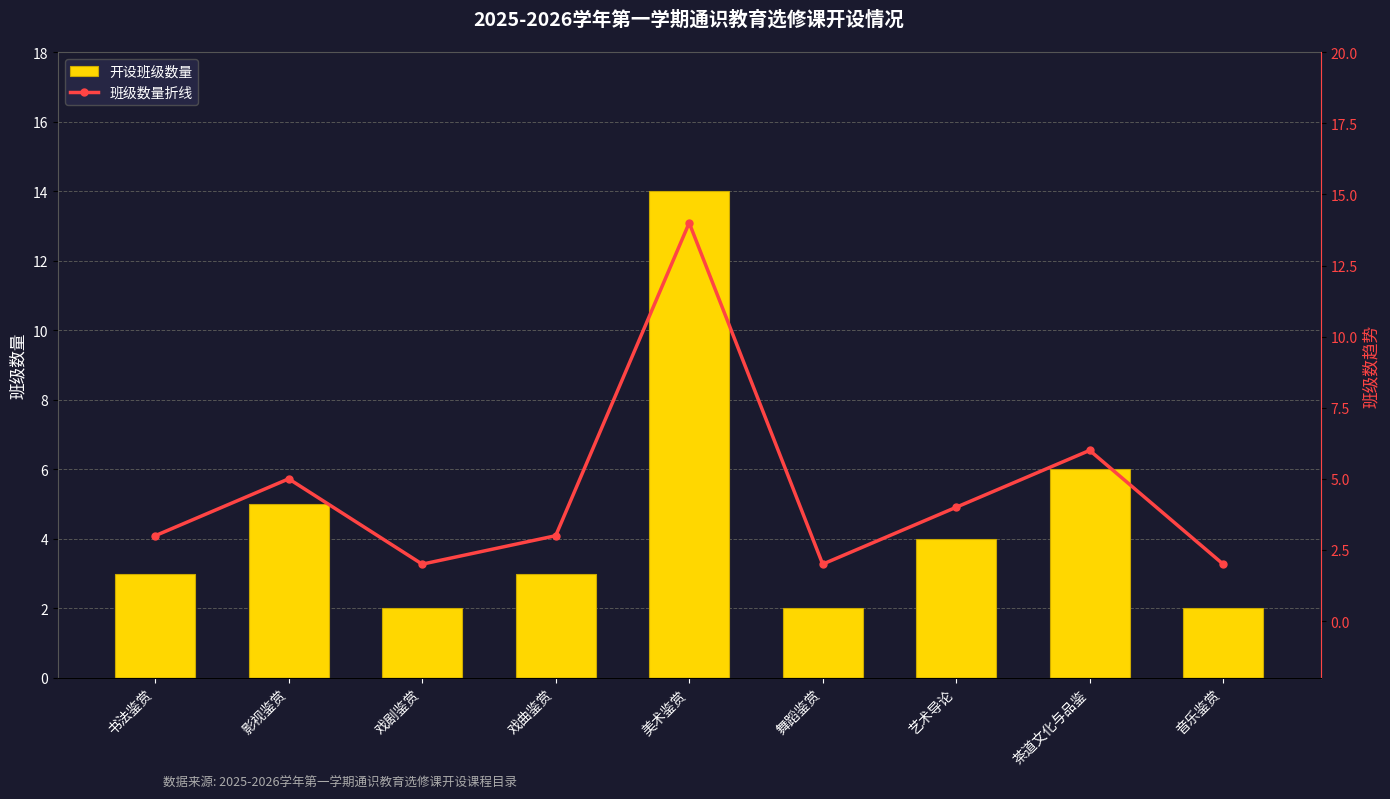

What is the value of the 开设班级数量 bar at the 5th from the left?

14